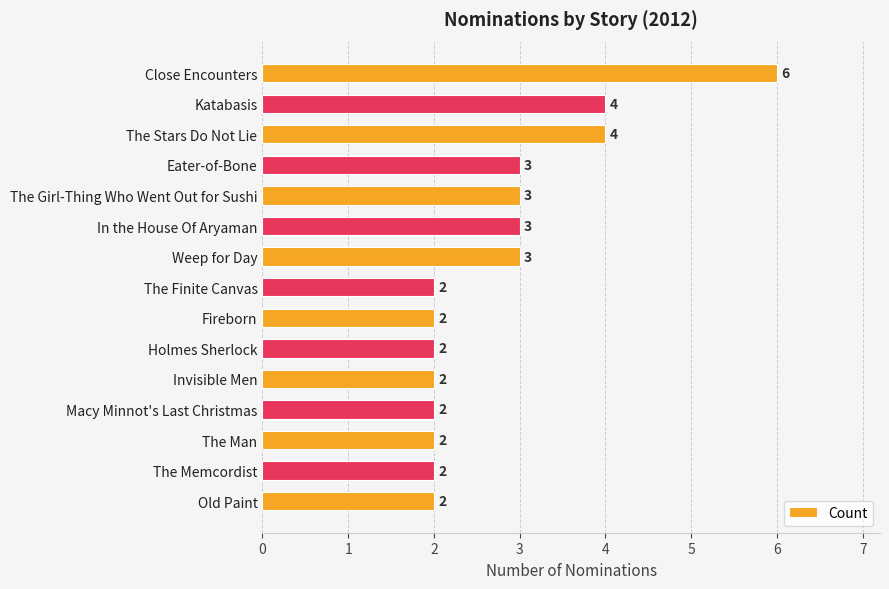

Reading bottom to top, what are all the values shown in this chart?

Old Paint=2	The Memcordist=2	The Man=2	Macy Minnot's Last Christmas=2	Invisible Men=2	Holmes Sherlock=2	Fireborn=2	The Finite Canvas=2	Weep for Day=3	In the House Of Aryaman=3	The Girl-Thing Who Went Out for Sushi=3	Eater-of-Bone=3	The Stars Do Not Lie=4	Katabasis=4	Close Encounters=6